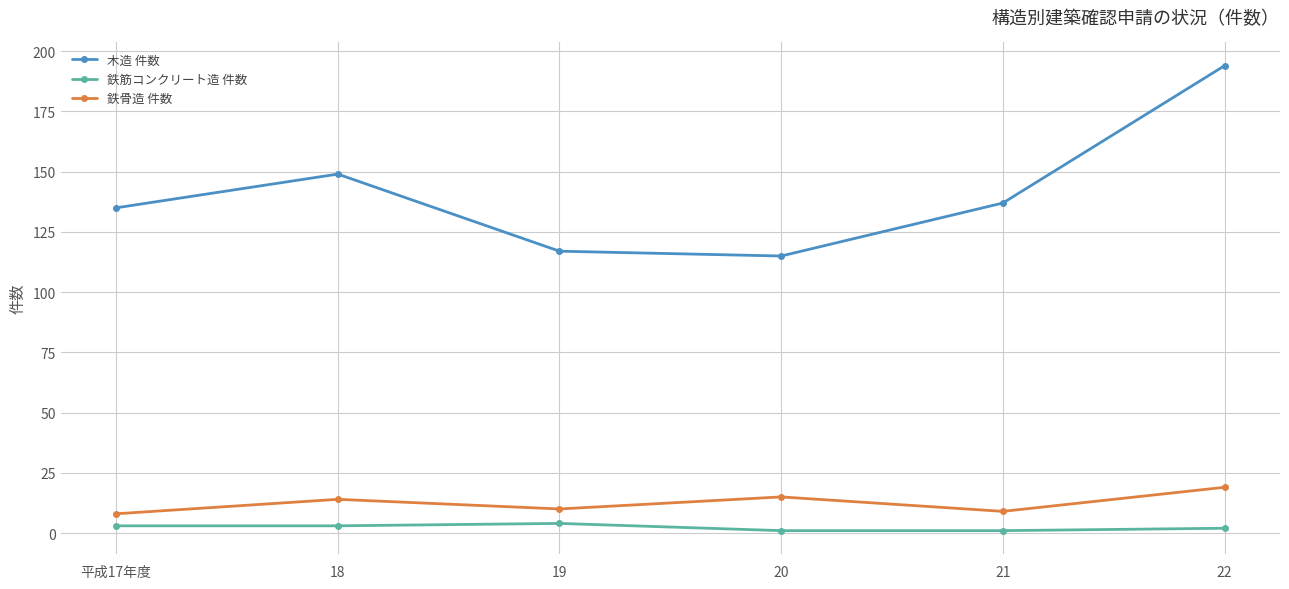

In 鉄筋コンクリート造 件数, how many points are higher than both neighbors (excluding endpoints)?

1